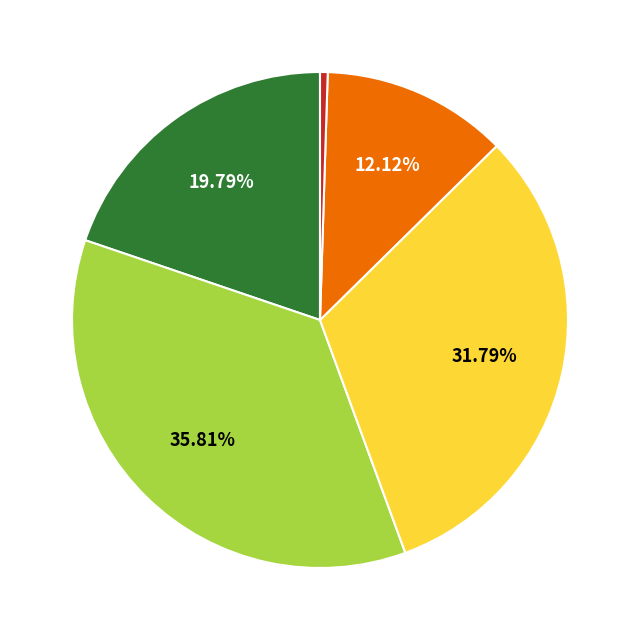

Is there a majority slice in this chart?

No